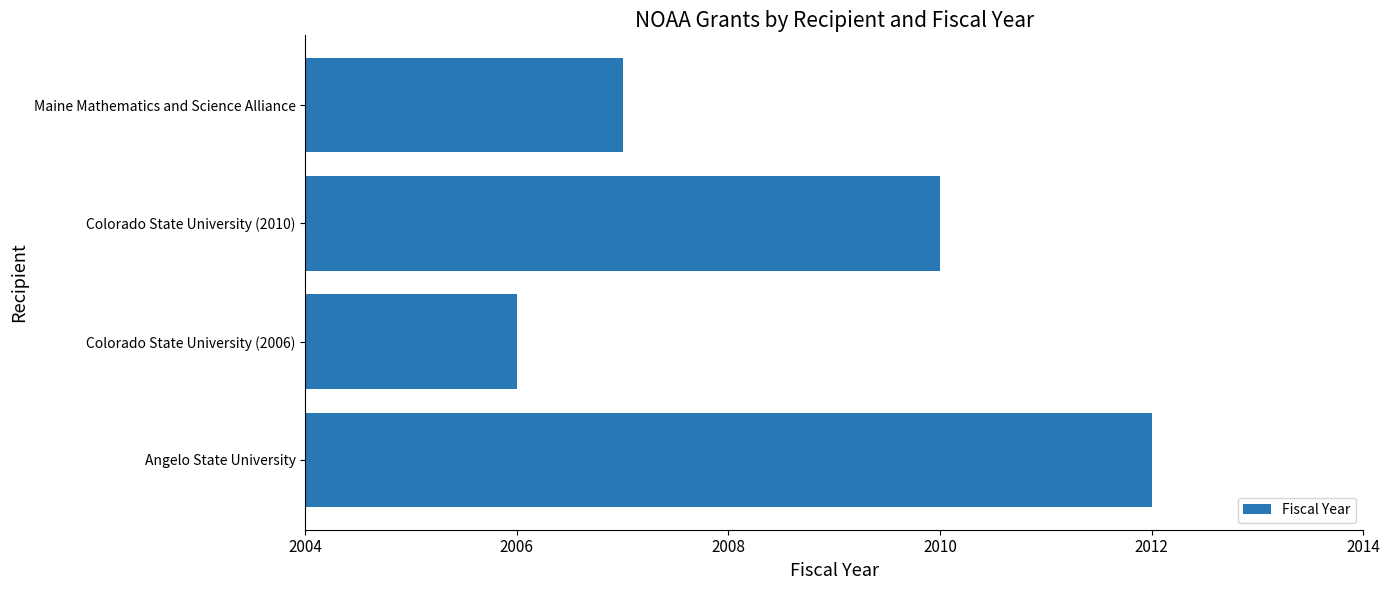

Which label corresponds to the largest value in the chart?

Angelo State University